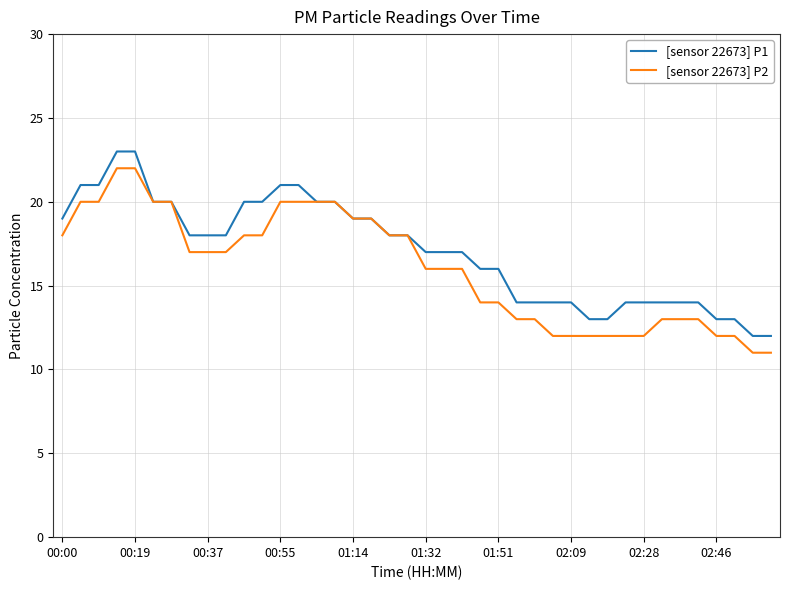

What is the maximum value shown in the chart?

23